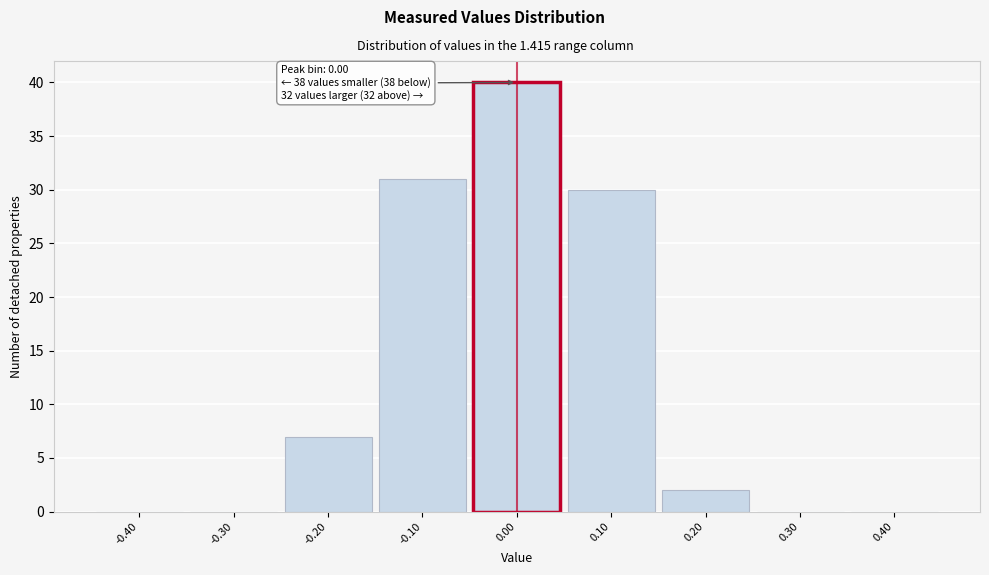

Over which range of the x-axis is the bar tallest?

-0.05 to 0.05